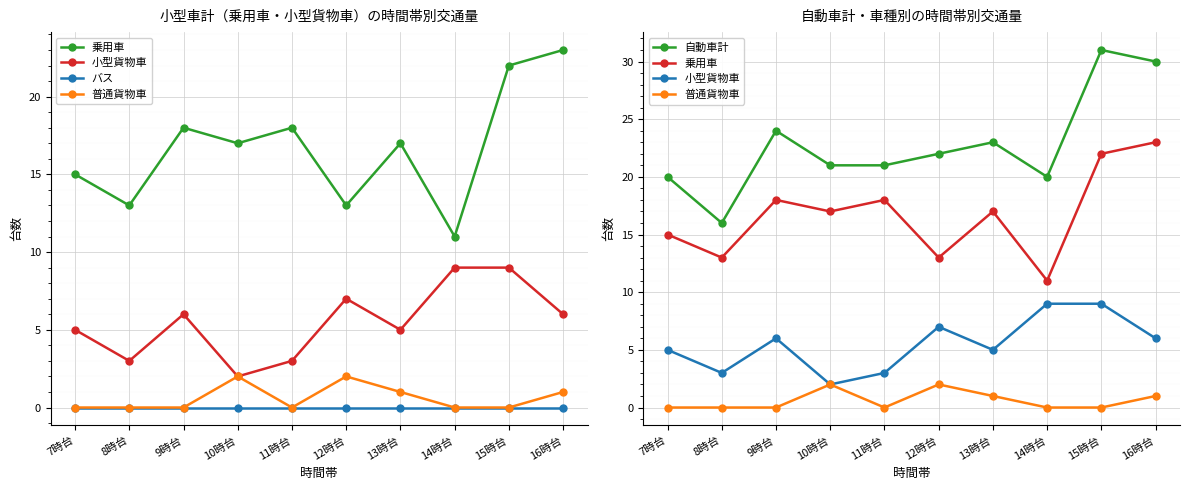

What is the difference between the 小型貨物車 values at 12時台 and 14時台?

2